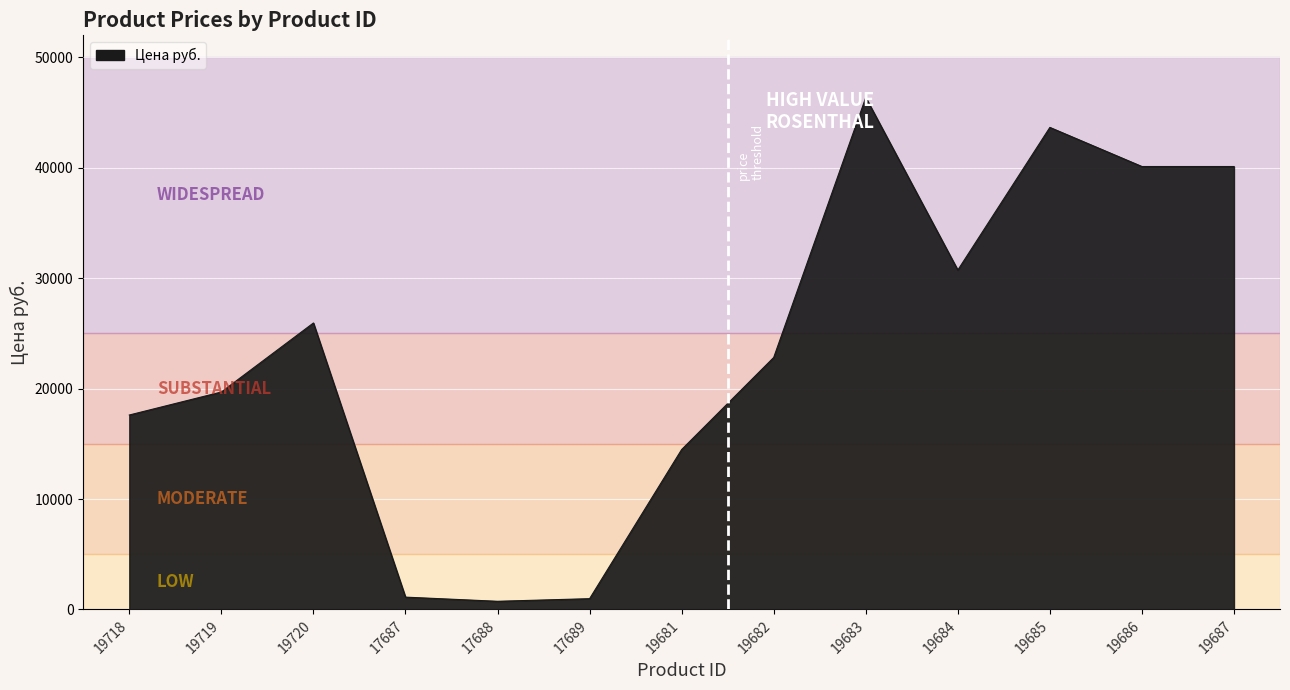

At which label is the value closest to 23553?

19682